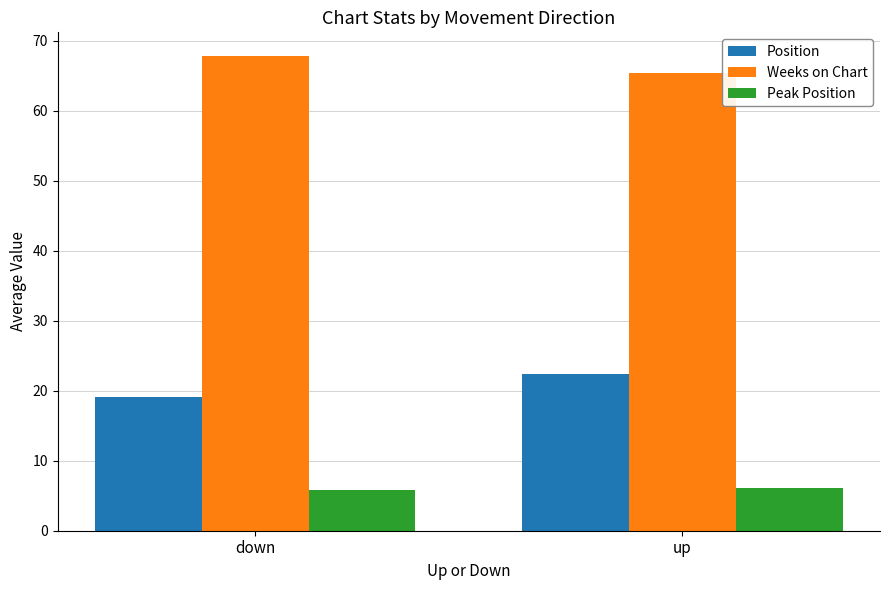

What is the average value of the Weeks on Chart series?

66.6